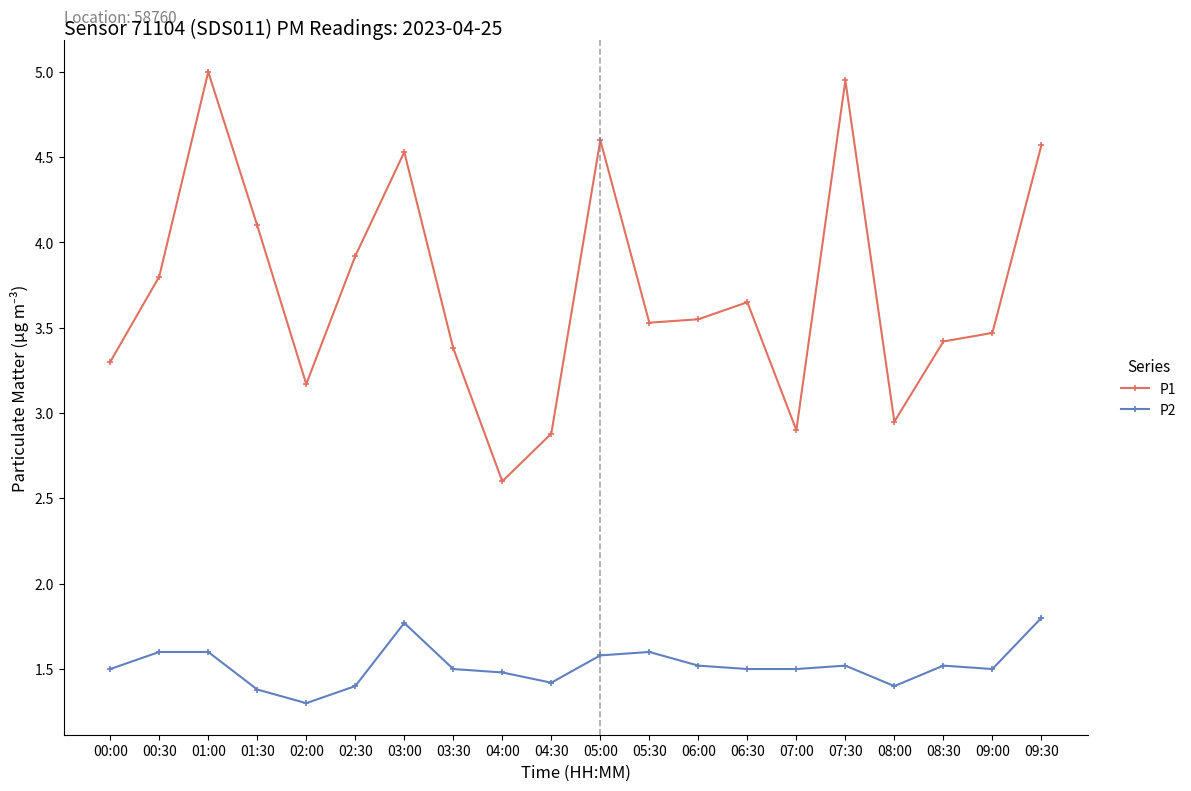

True or false: P2 and P1 cross at least once.

False